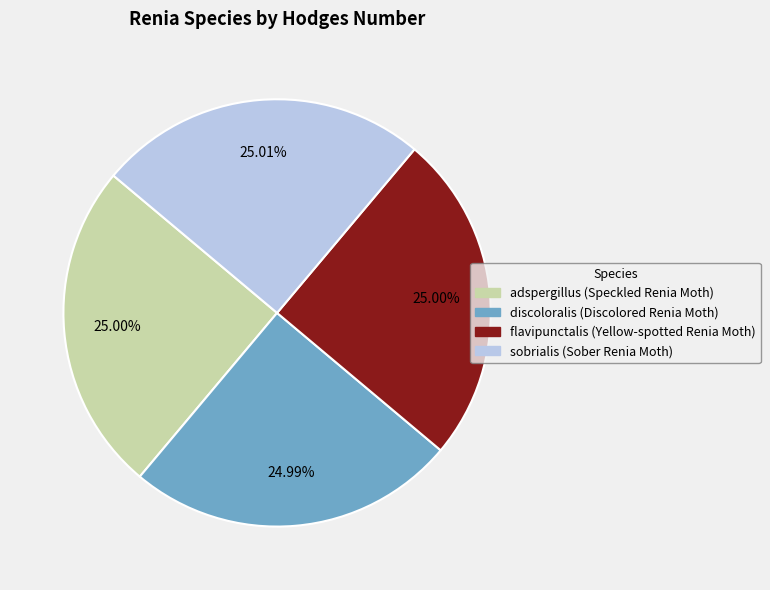

Is there any slice that represents more than half of the pie?

No